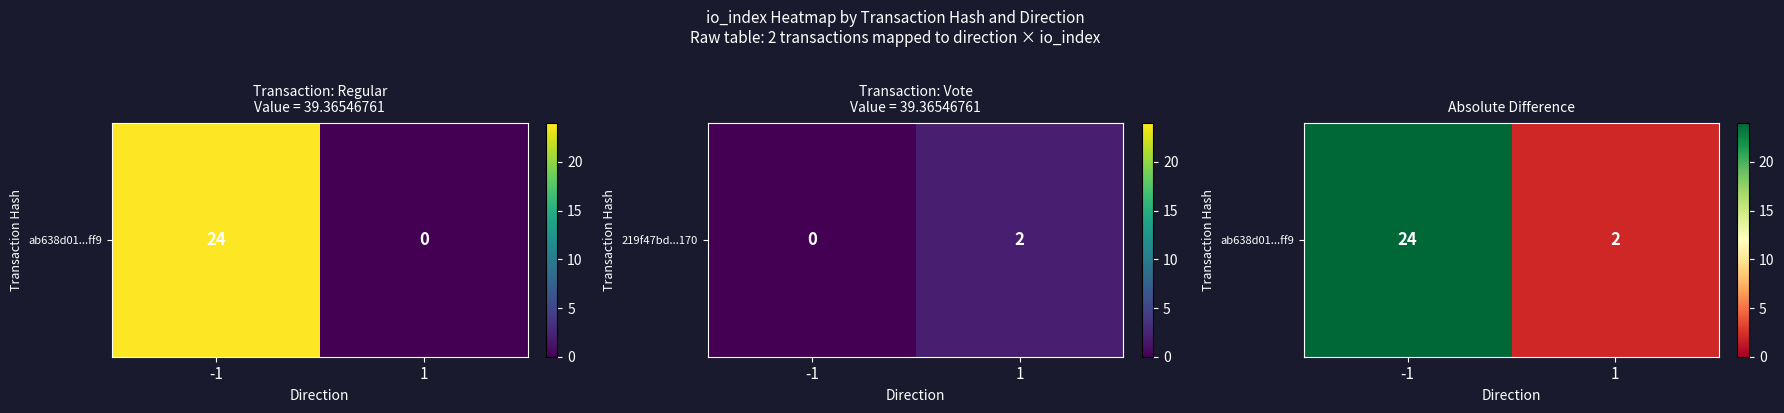

Is it true that the value at 1 is 2?

True